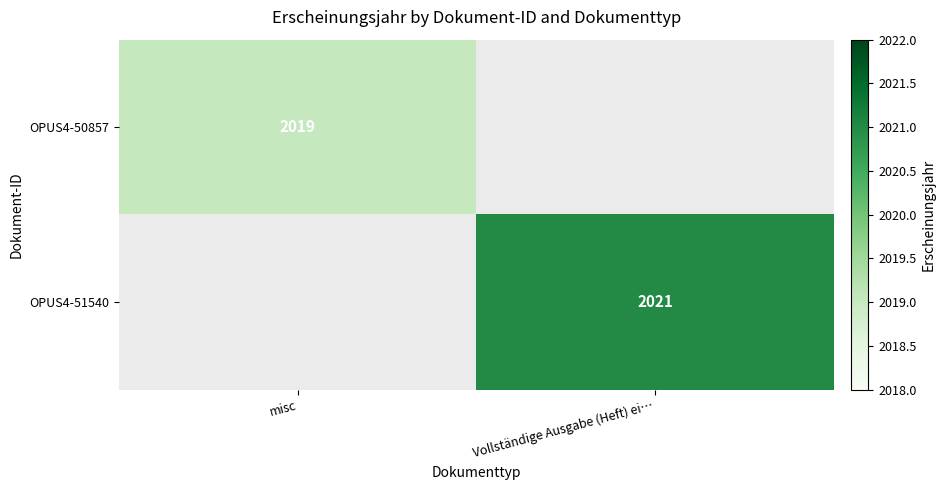

What is the smallest value displayed?

2019.0